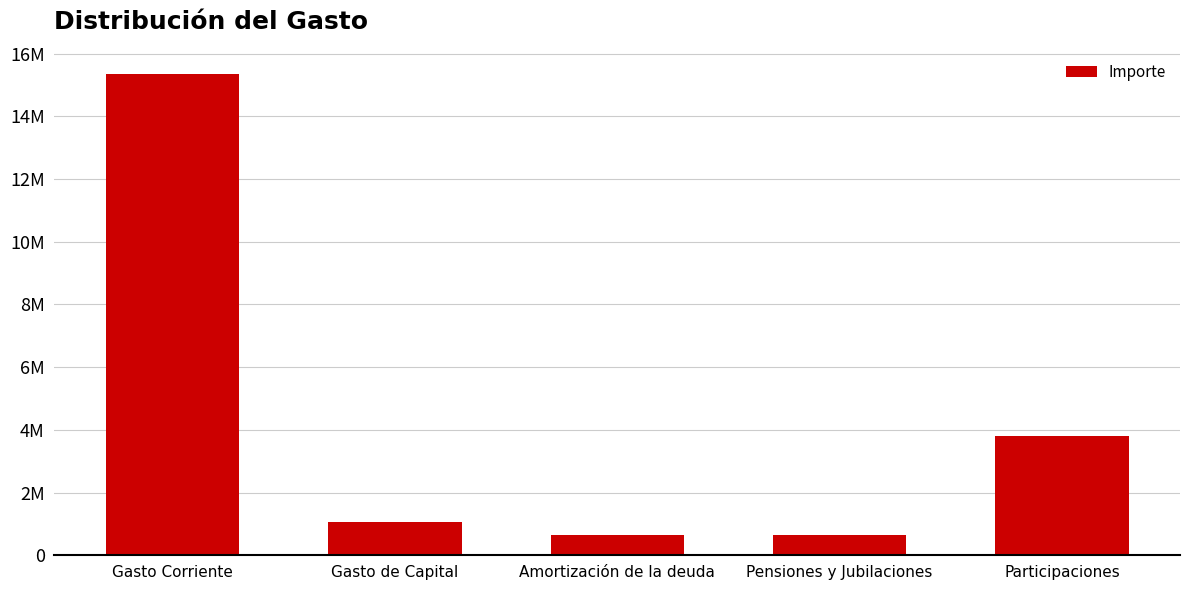

Are the bars horizontal?

No